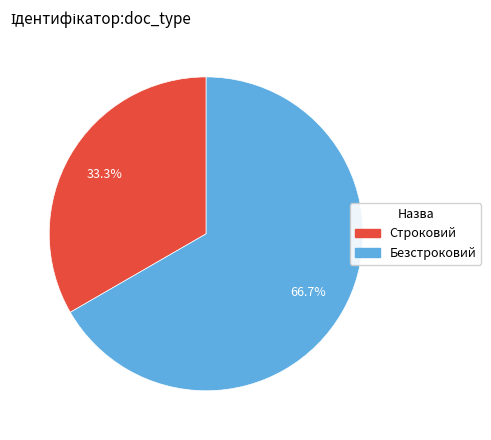

How many slices are in this pie chart?

2